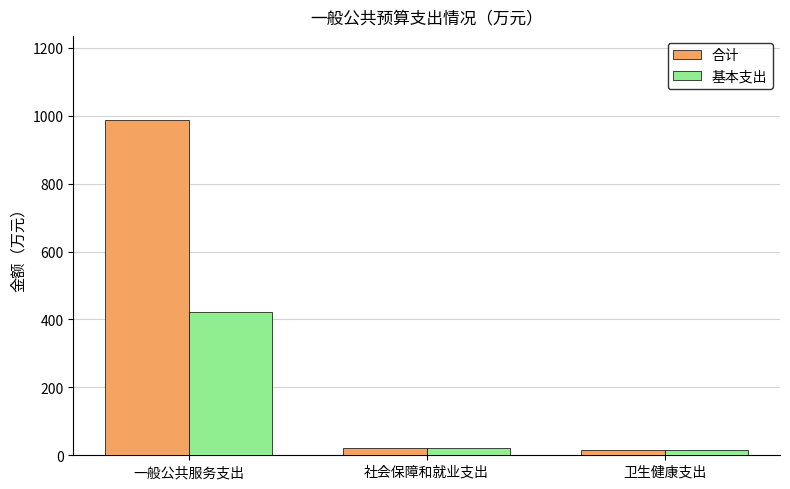

Between 一般公共服务支出 and 卫生健康支出, which series saw the biggest shift?

合计